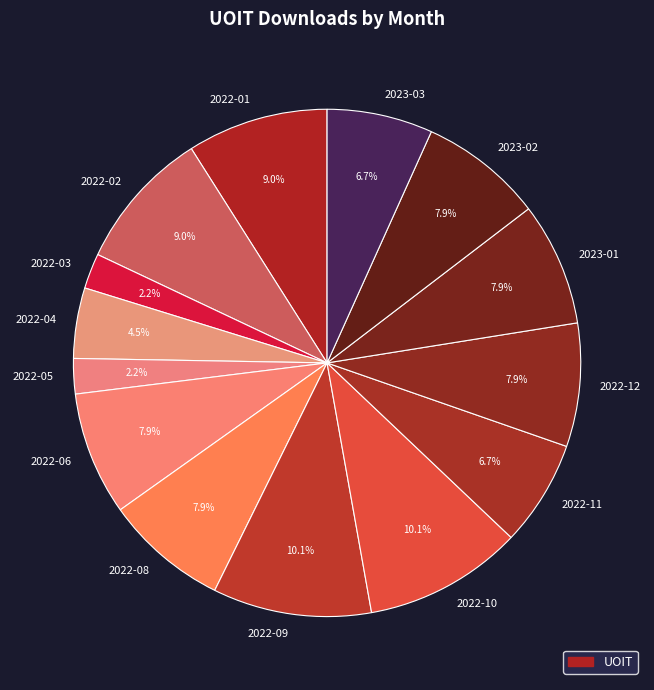

How many slices are in this pie chart?

14